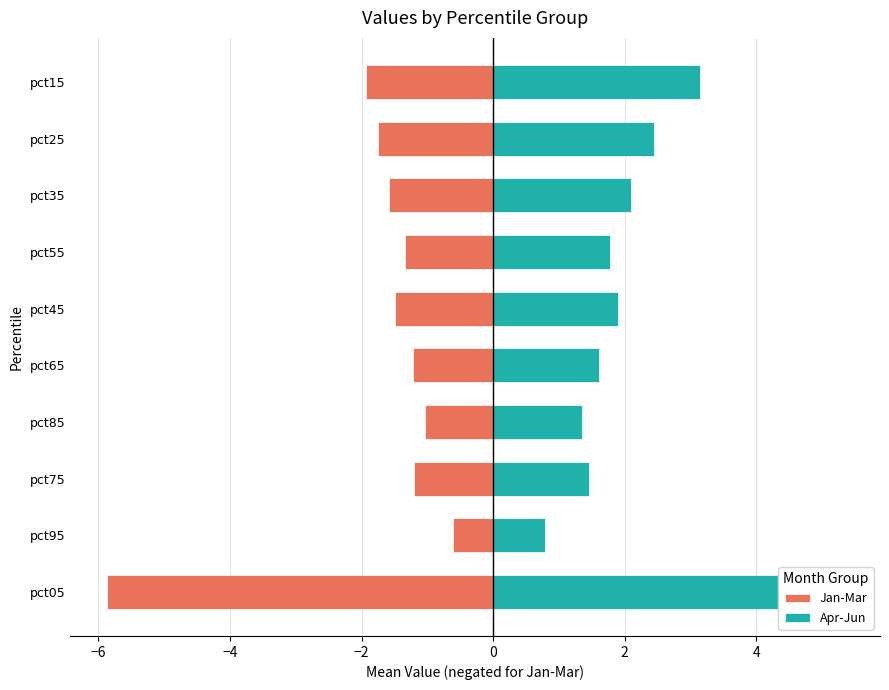

What is the average value of the Jan-Mar series?

-1.8